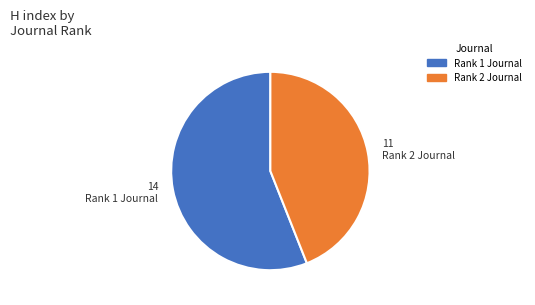

Does any single category account for the majority?

Yes